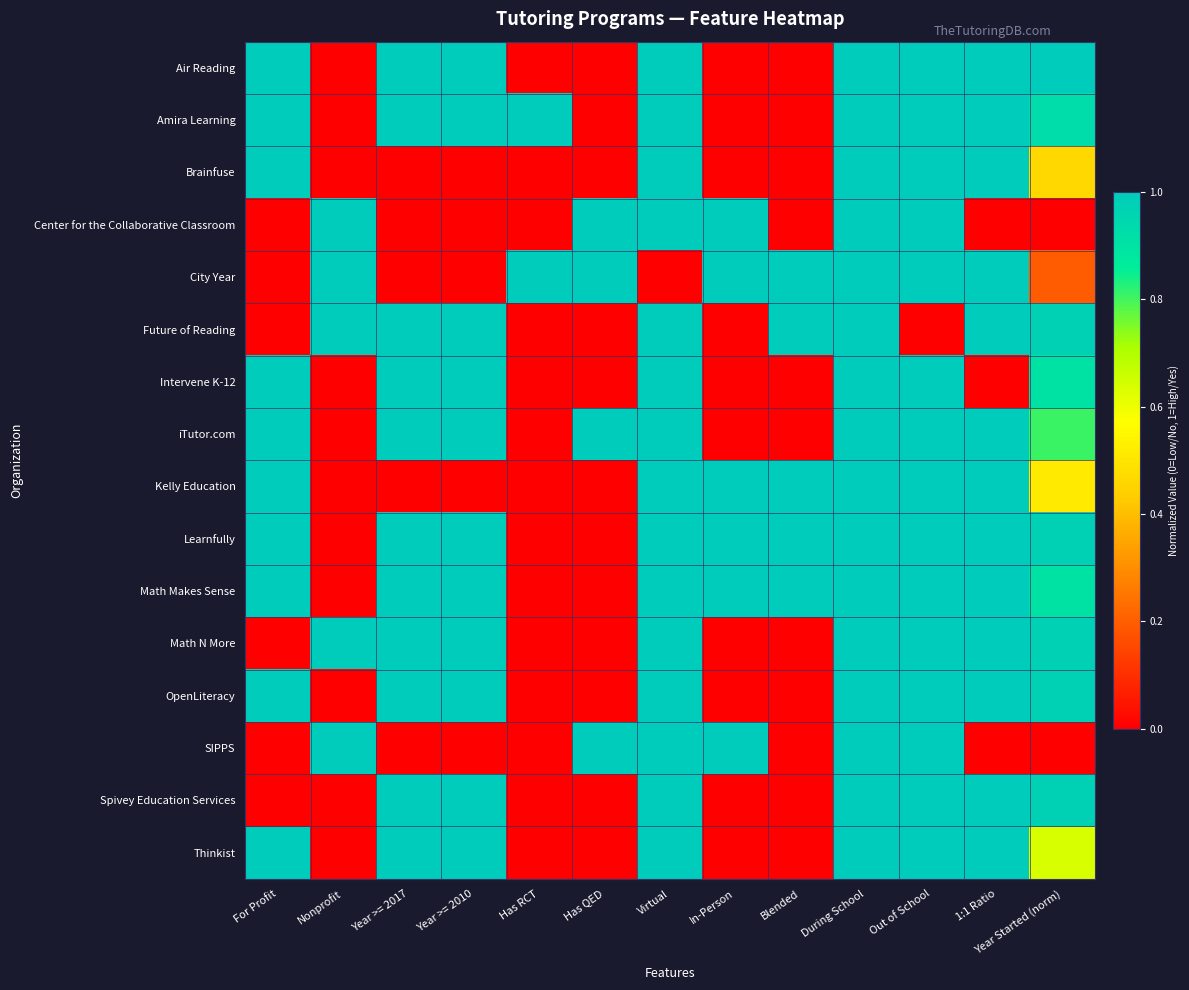

What is the greatest value displayed?

1.0